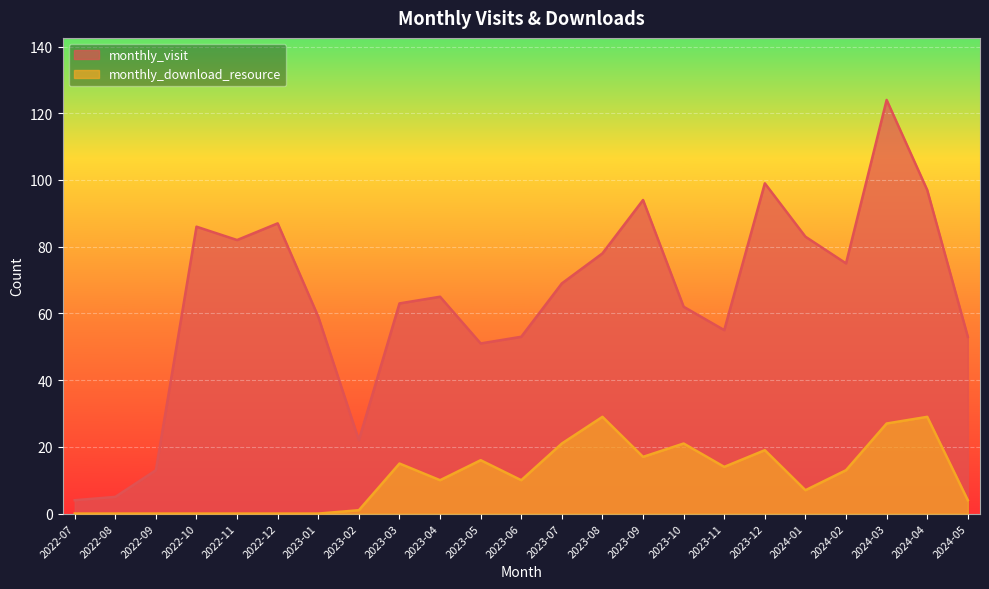

At which category is the sum across all series the highest?

2024-03